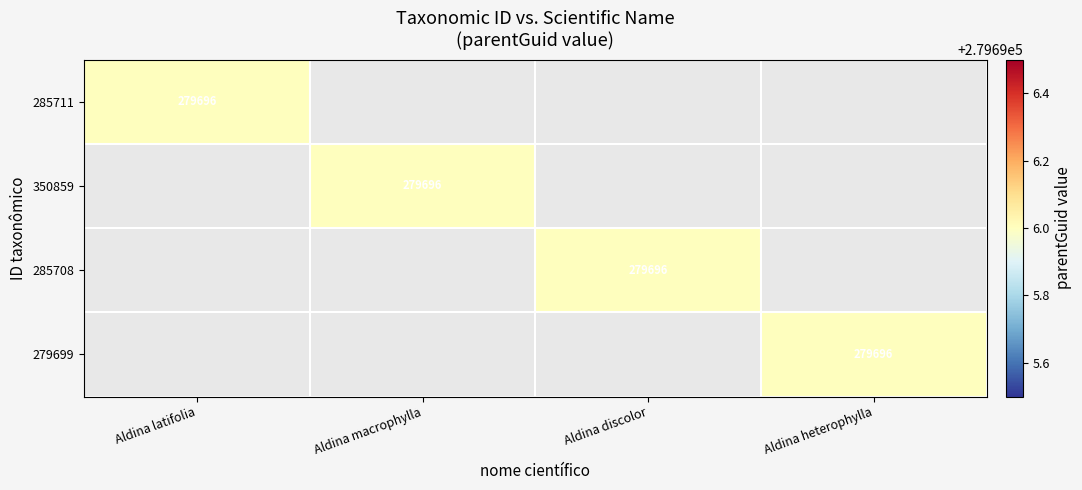

How many positive values does the 279699 series have?

1